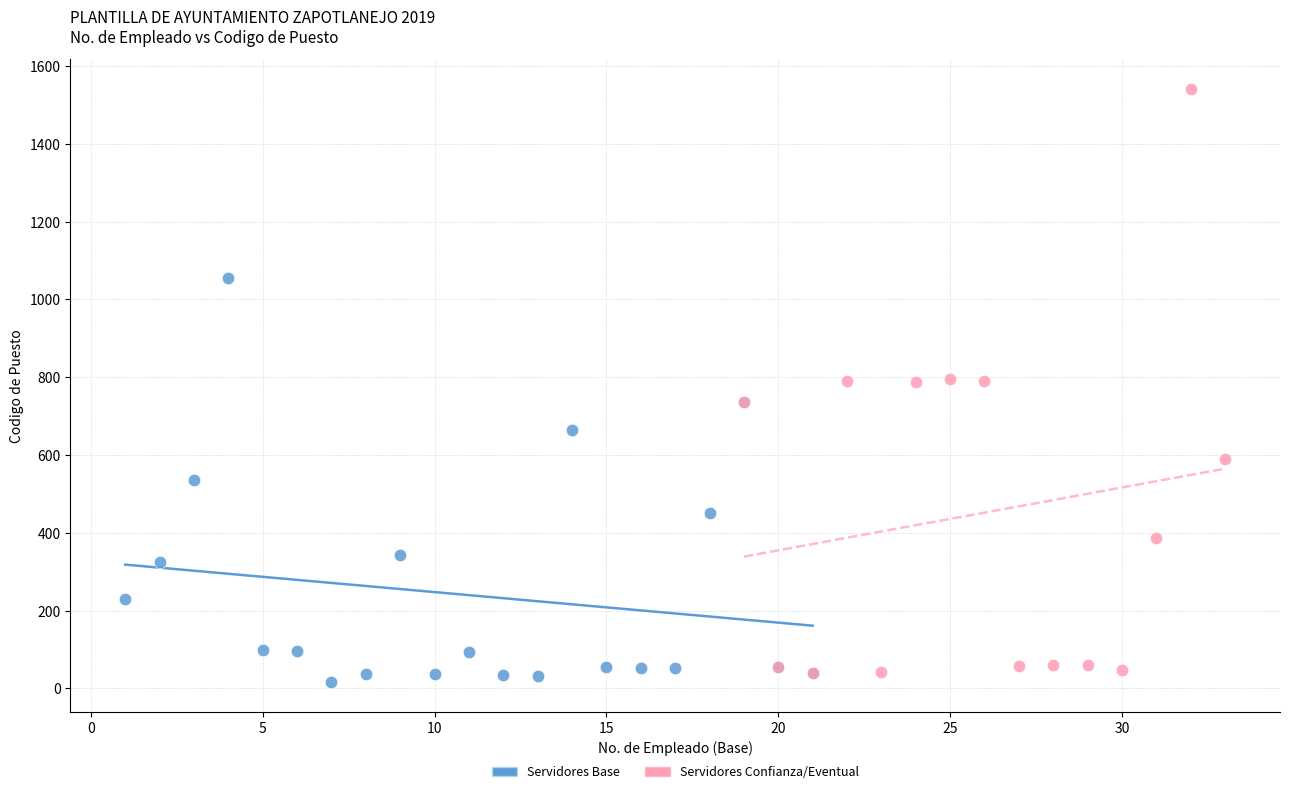

Which series has the largest Y range (max minus min)?

Servidores Confianza/Eventual